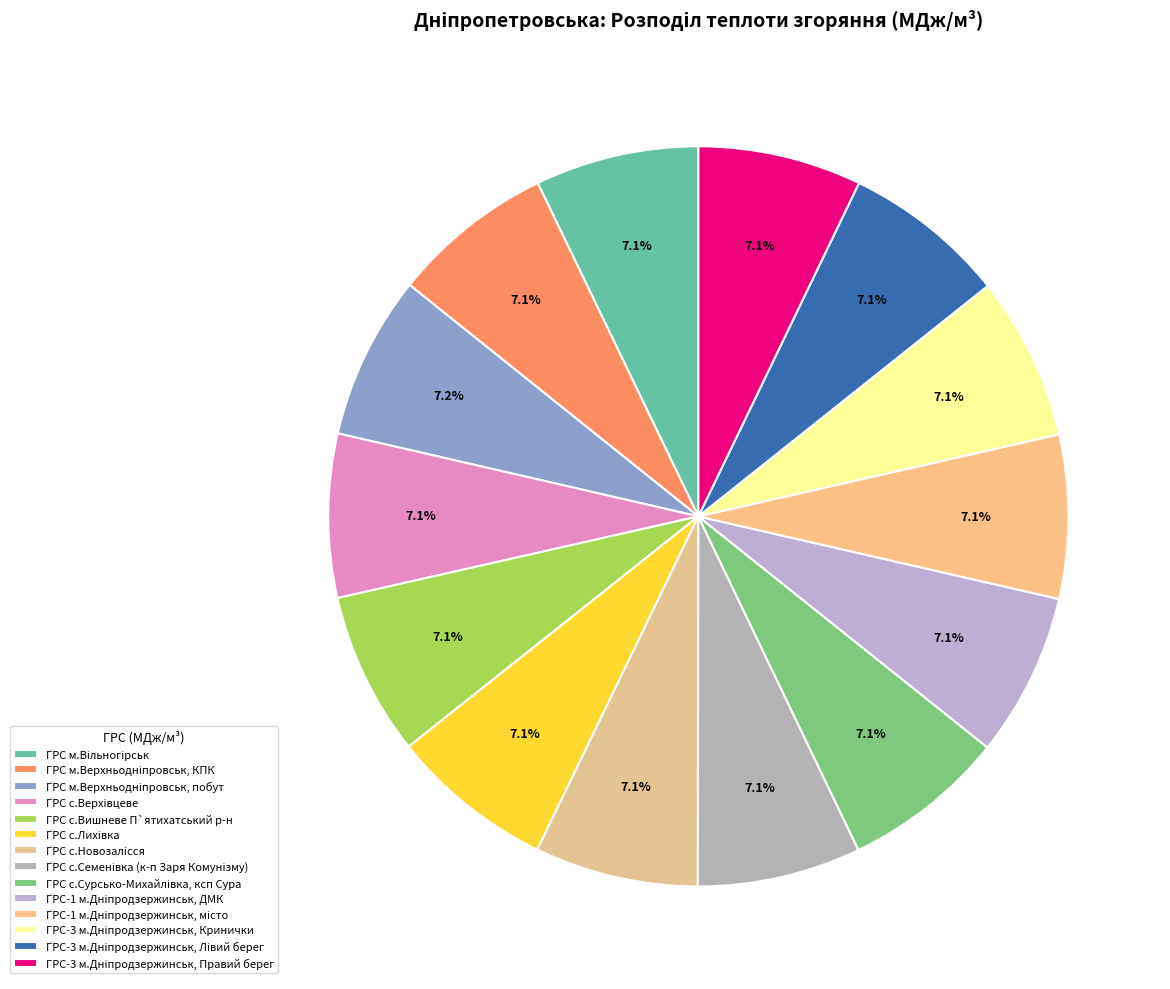

True or false: ГРС м.Верхньодніпровськ, побут accounts for 7% of the total.

True